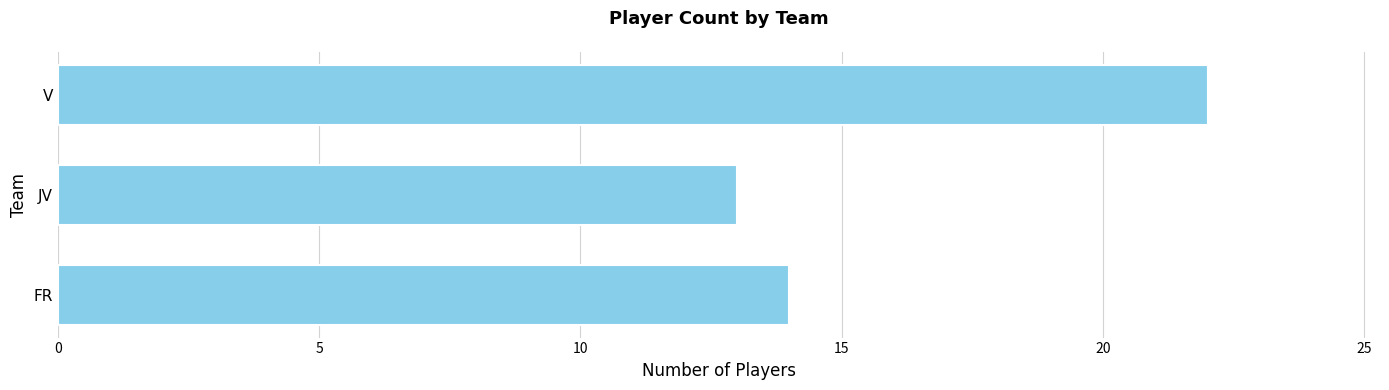

Reading bottom to top, extract all data points from this chart.

FR=14	JV=13	V=22